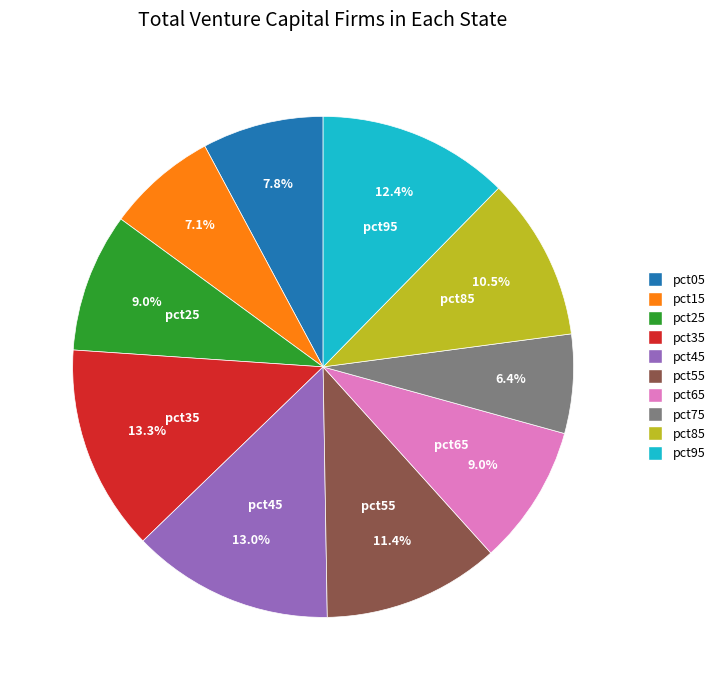

What is the total percentage of pct95 and pct85?

22.9%